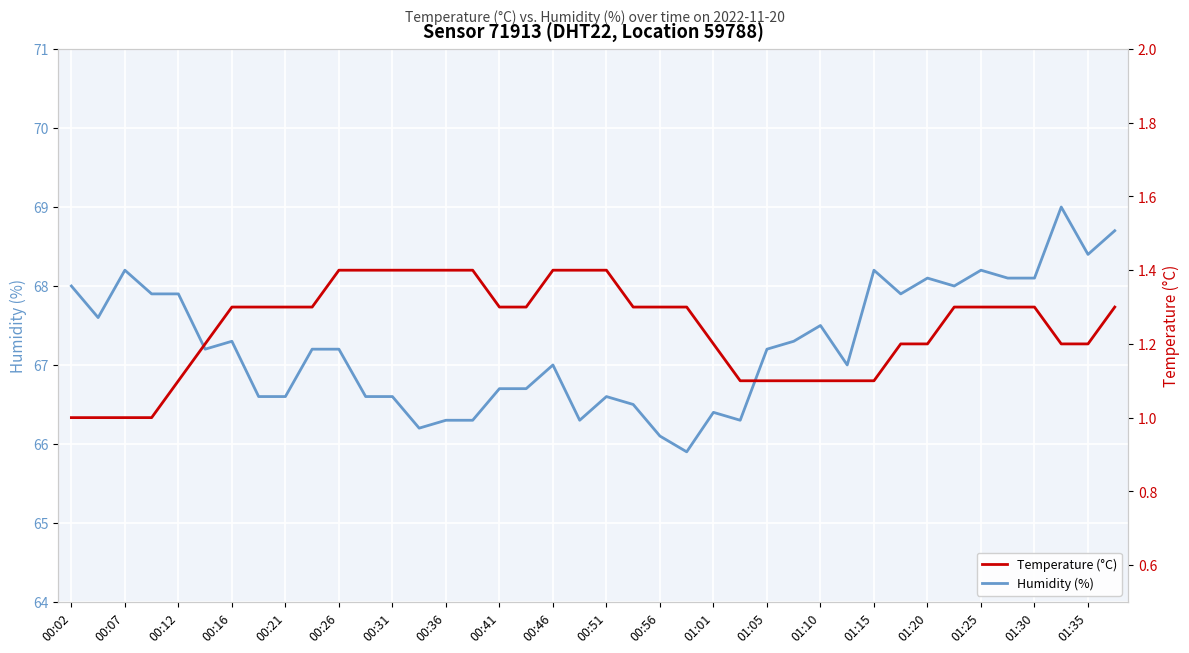

True or false: Temperature (°C) and Humidity (%) intersect in this chart.

False